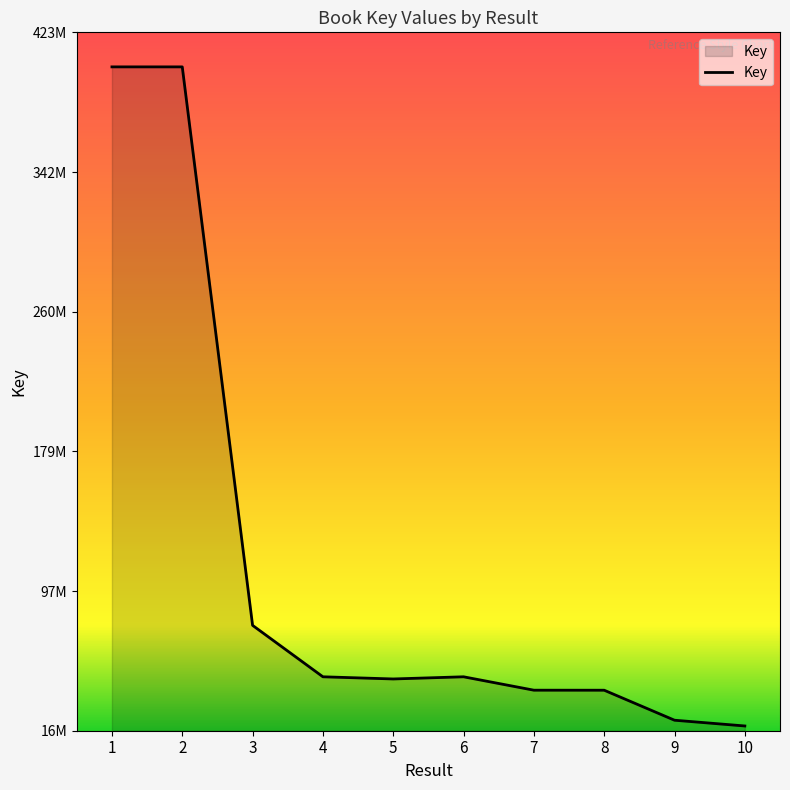

Which label corresponds to the smallest value in the chart?

10